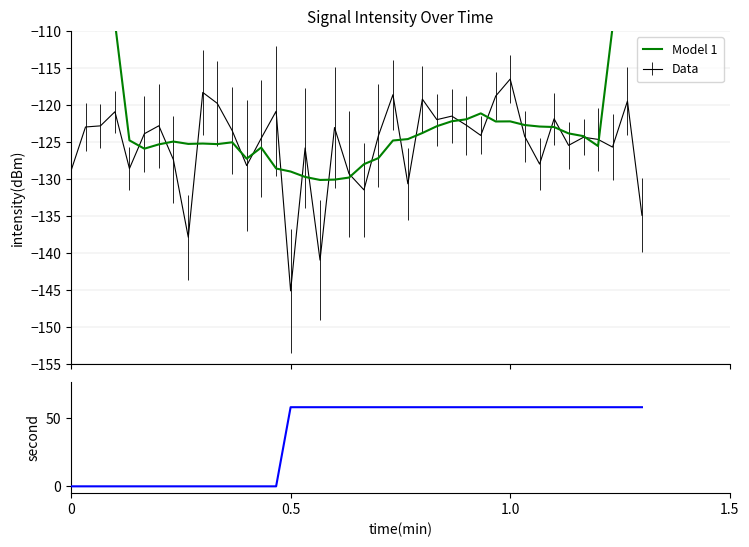

What is the minimum value for Data?

-145.1